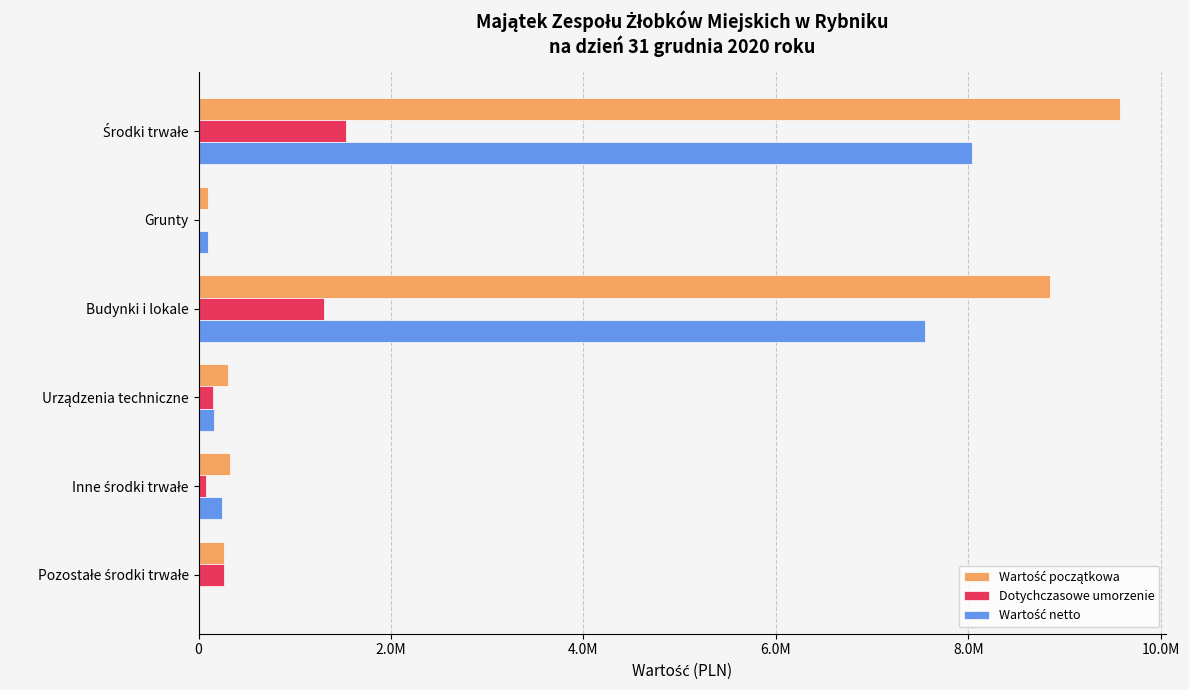

How many bars are there in each group?

3